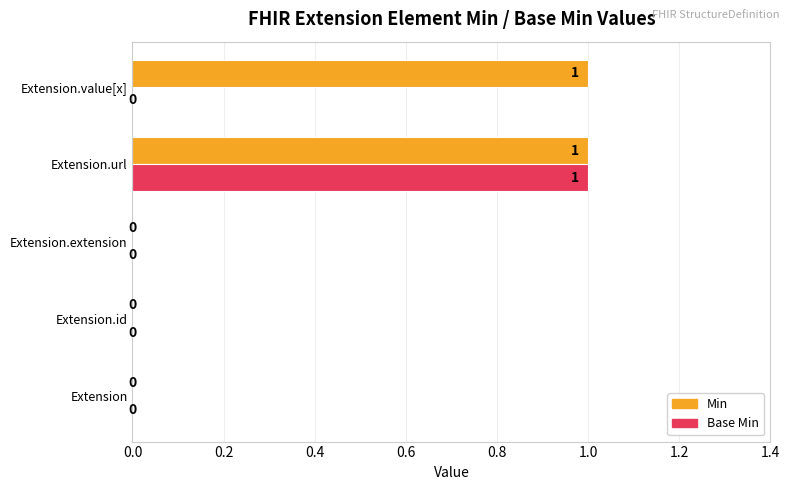

What are all the series names shown in the legend?

Min, Base Min